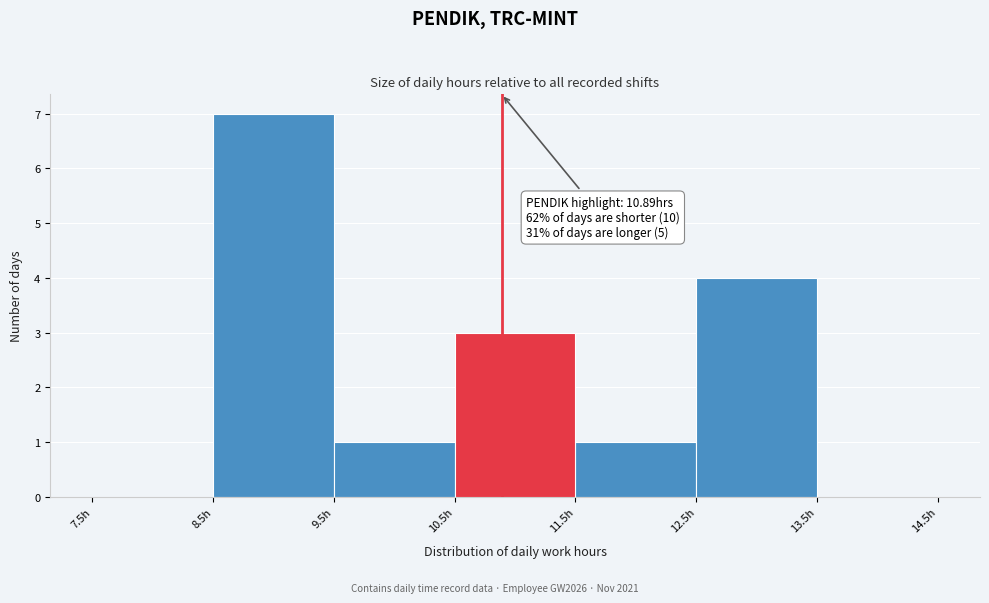

Which range on the x-axis has the tallest bar?

8.5 to 9.5